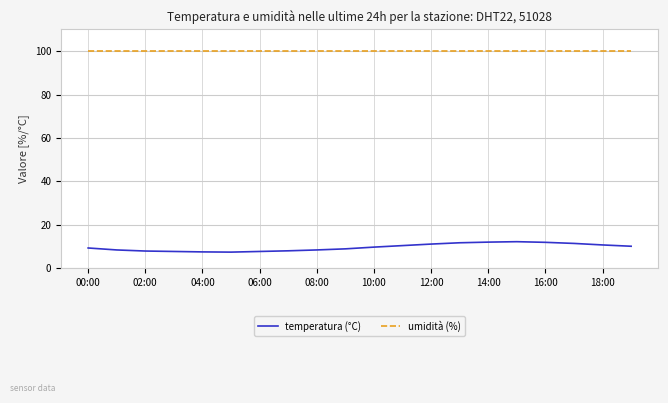

Which series has the largest total across all categories?

umidità (%)